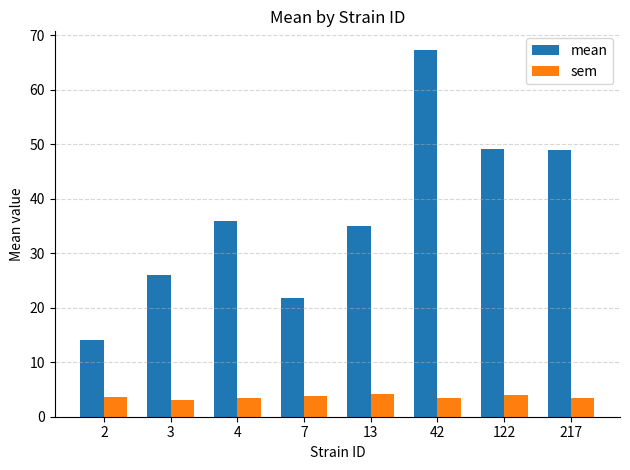

List the series in order of their overall mean, highest first.

mean, sem